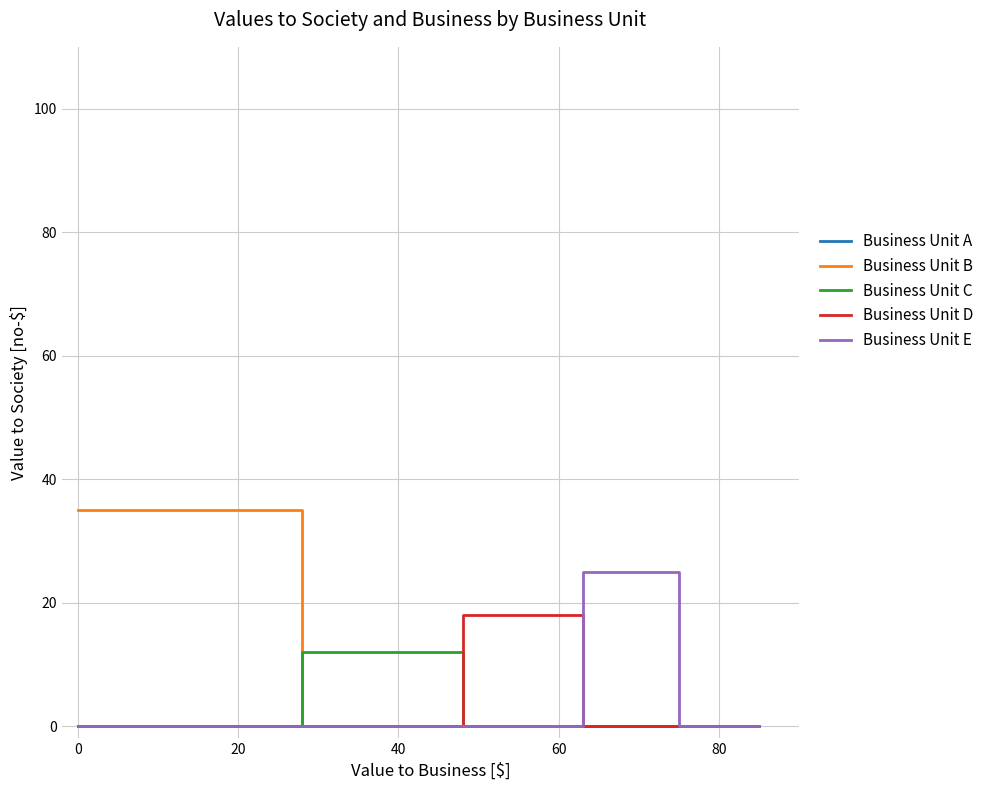

Which series has the widest spread of values?

Business Unit B